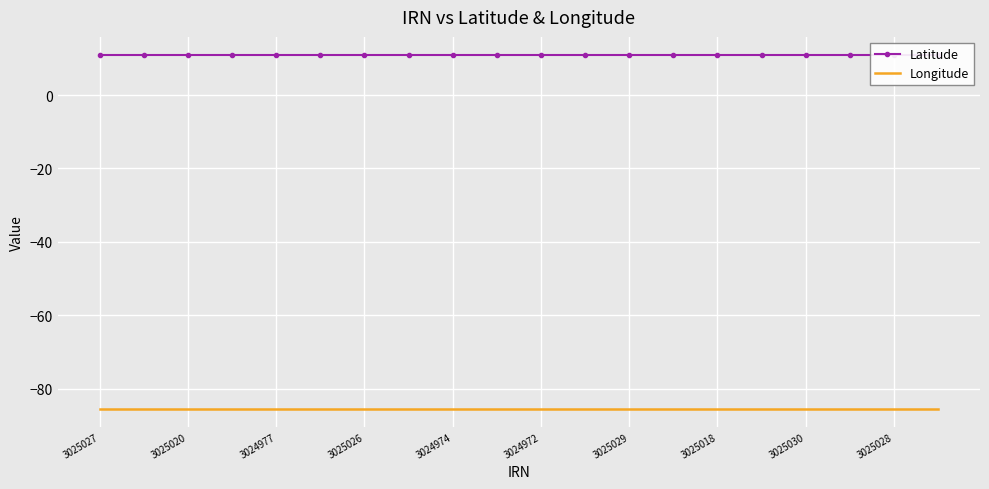

Which series has the widest spread of values?

Latitude